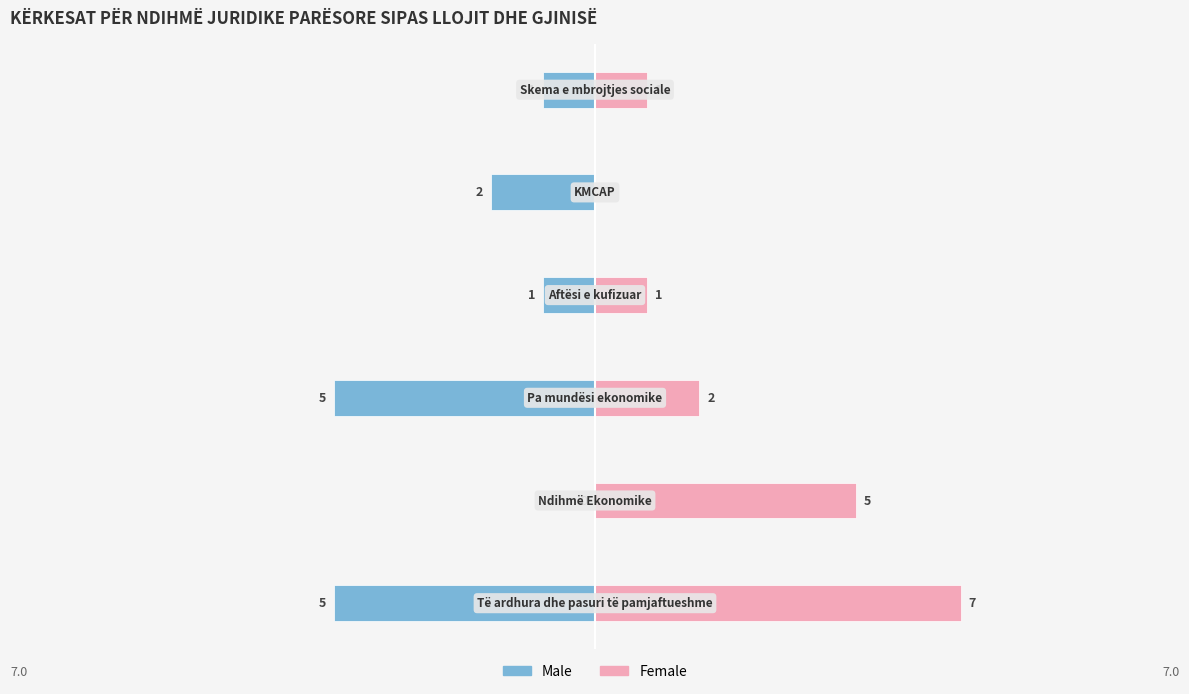

What is the sum of the Male values at 3 and 1?

-1